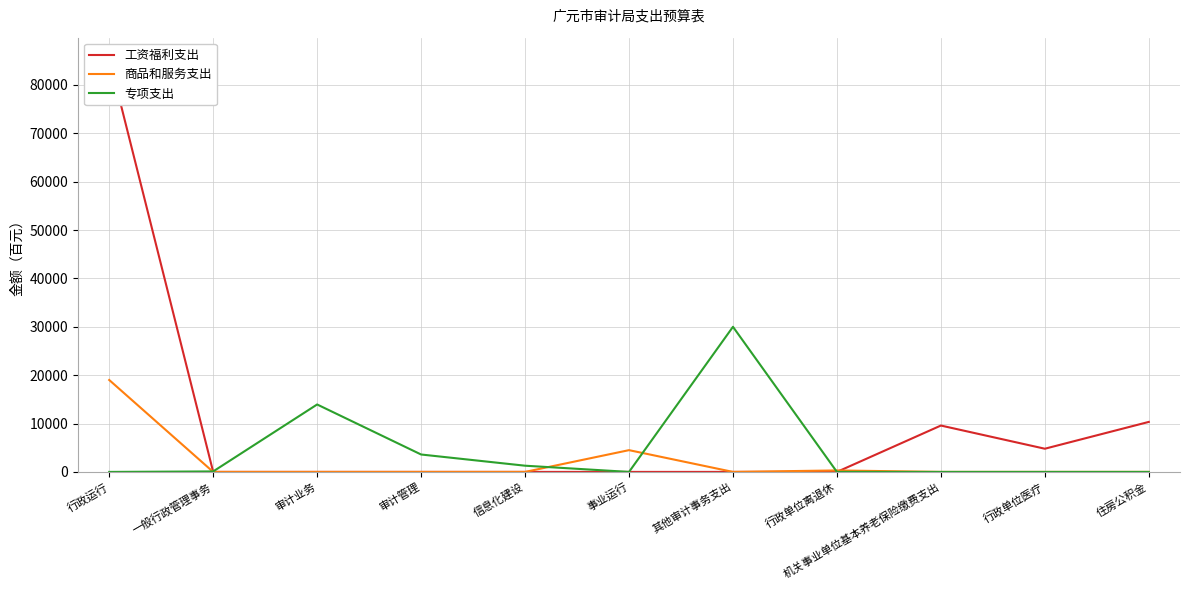

Which series has the largest total across all categories?

工资福利支出